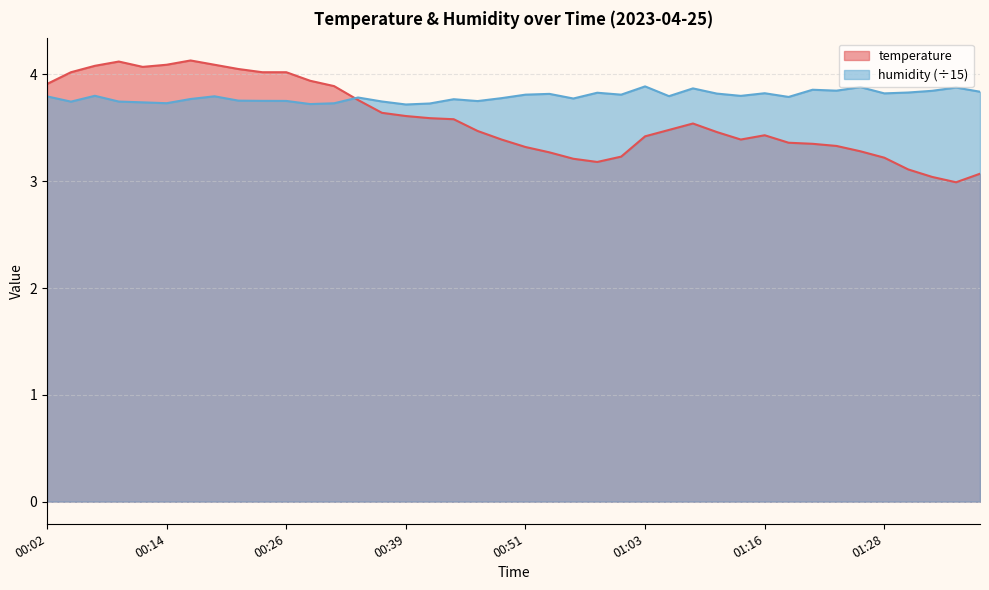

True or false: temperature and humidity cross at least once.

True